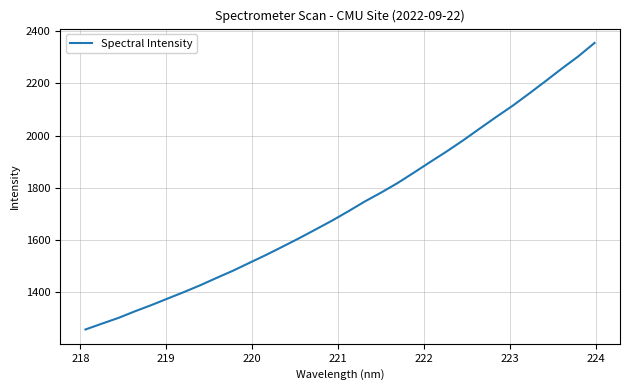

What is the greatest value displayed?

2355.3